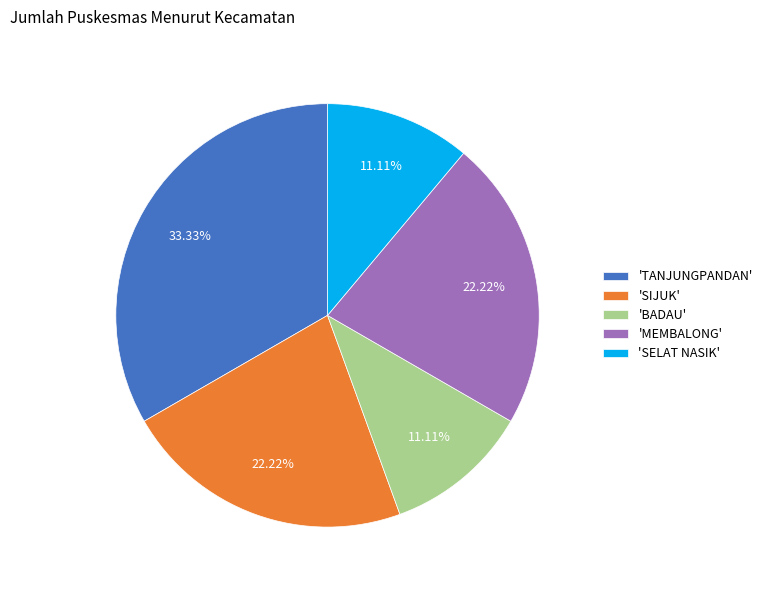

Is there any slice that represents more than half of the pie?

No